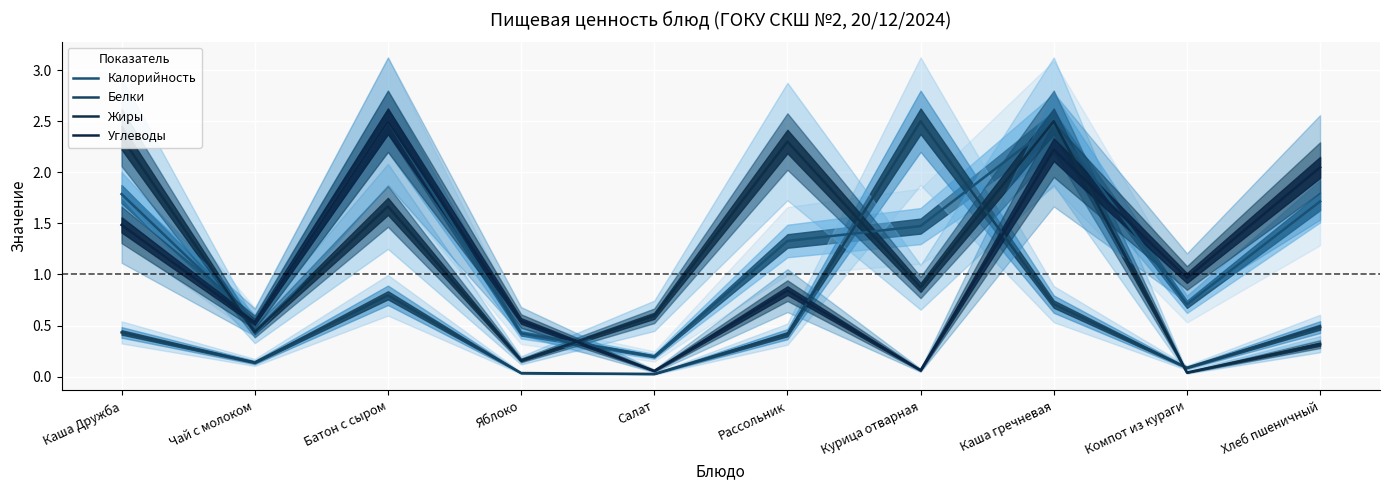

How many lines are shown in the chart?

4